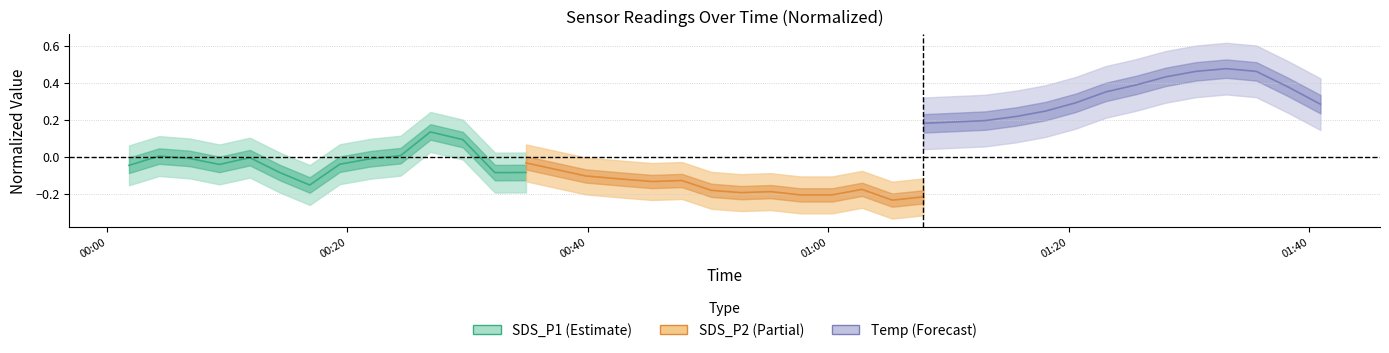

After their last crossing, which series has the higher values: SDS_P1 or SDS_P2?

SDS_P1